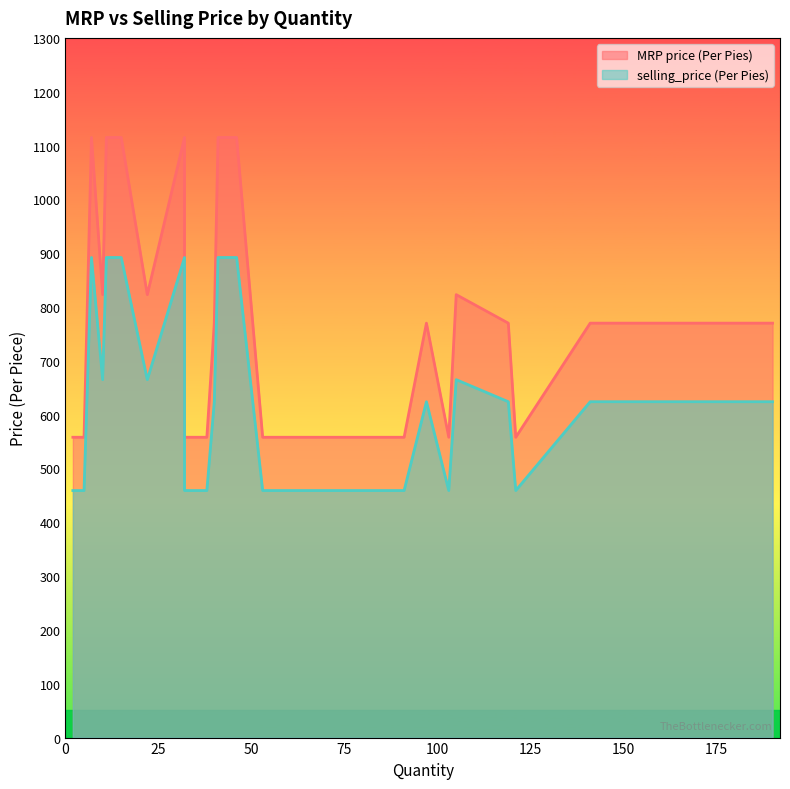

Is it true that MRP price (Per Pies) equals 558 at 80?

True